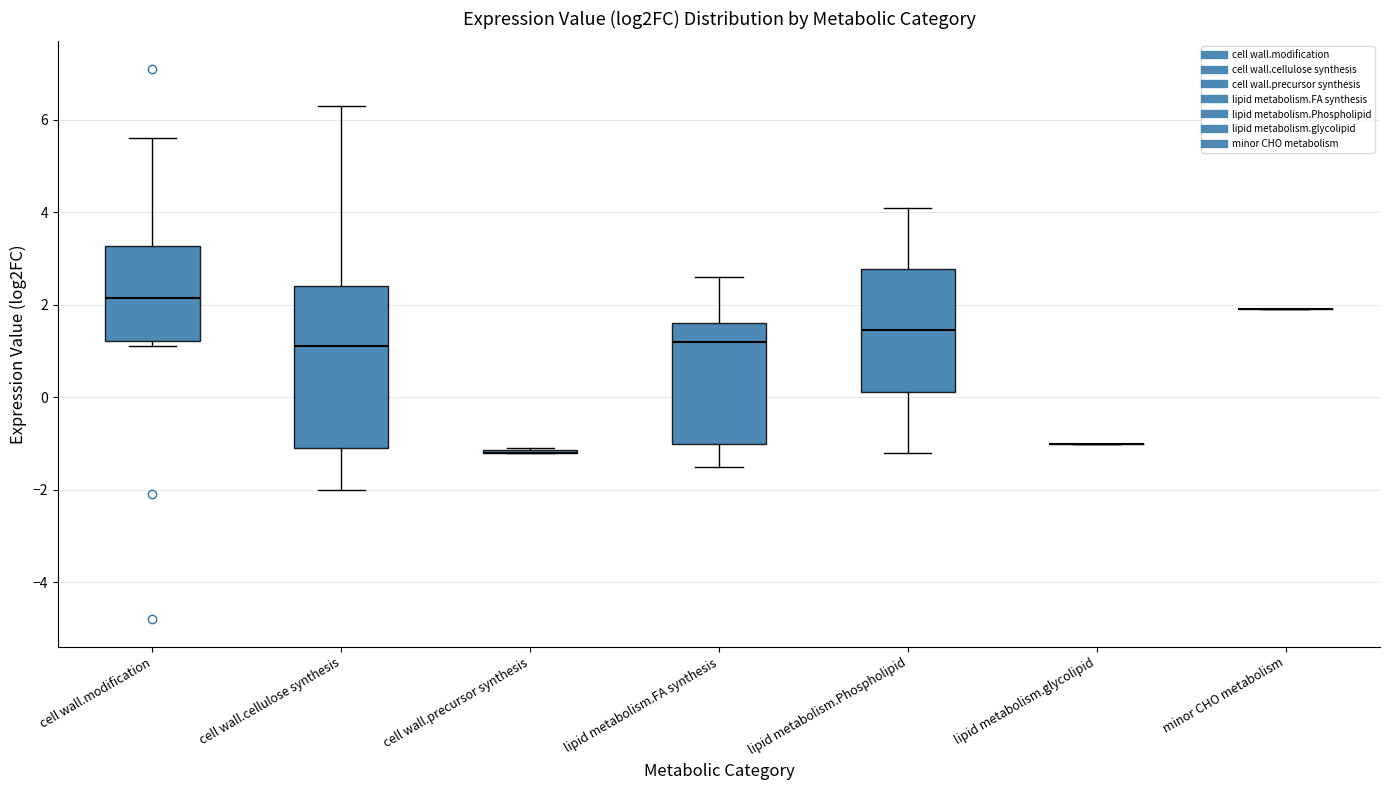

Which box is the tallest, from its lower edge to its upper edge?

cell wall.cellulose synthesis